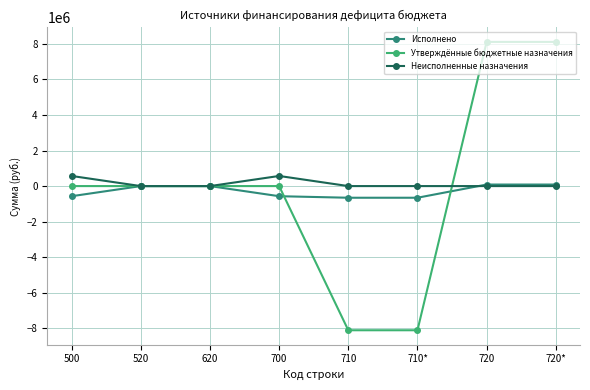

What is the label of the 1st point from the right?

720*